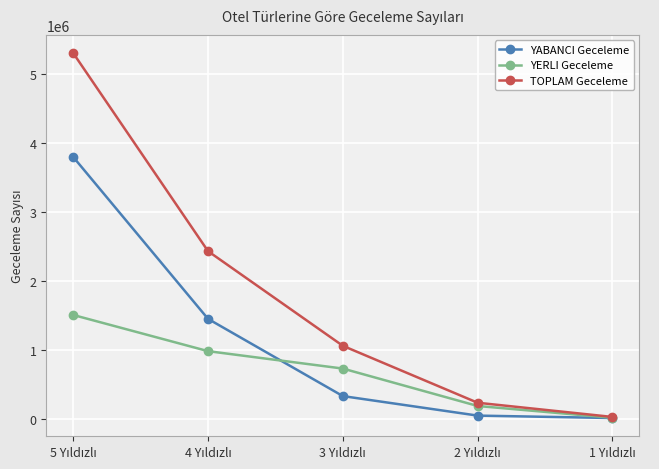

What is the sum of all YABANCI Geceleme values?

5635540